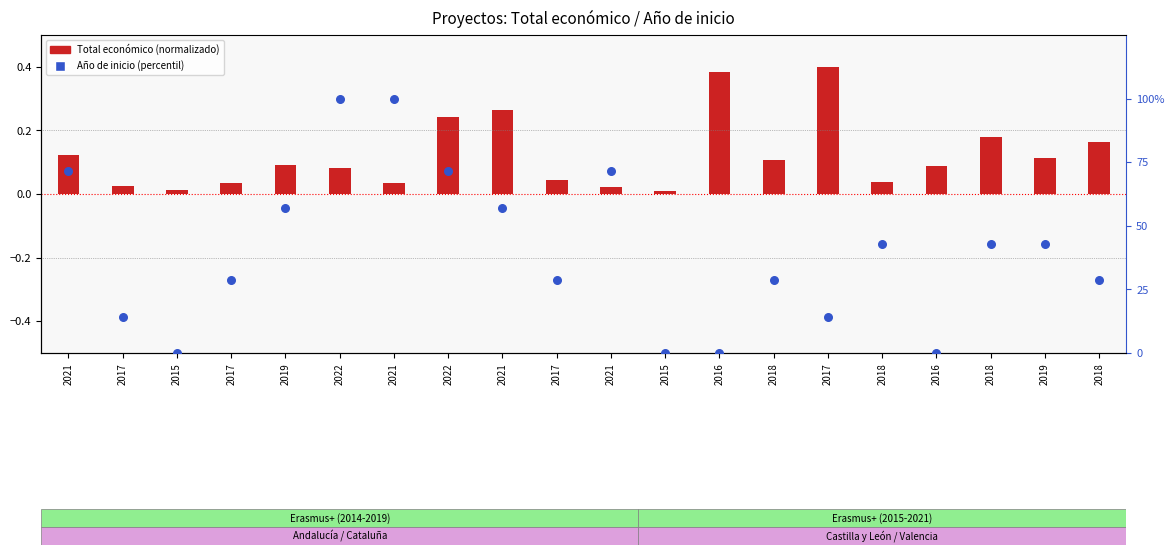

At which category is the sum across all series the highest?

2022